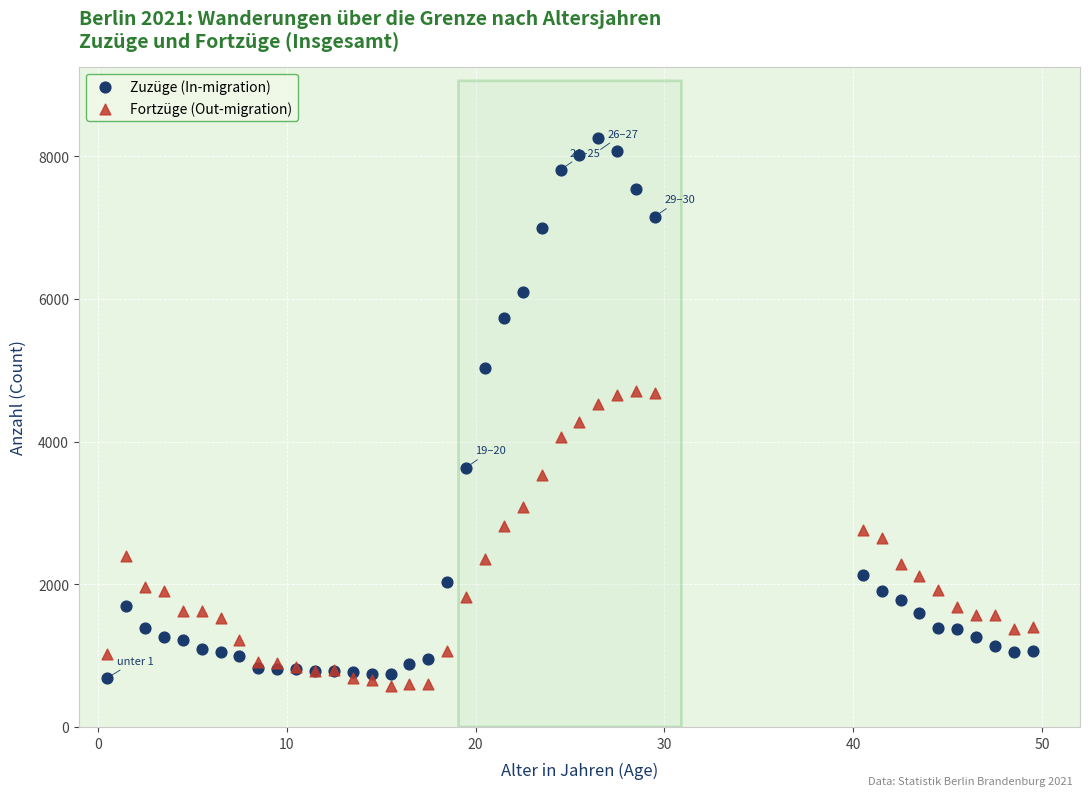

Which series reaches the maximum Y coordinate?

Zuzüge (In-migration)